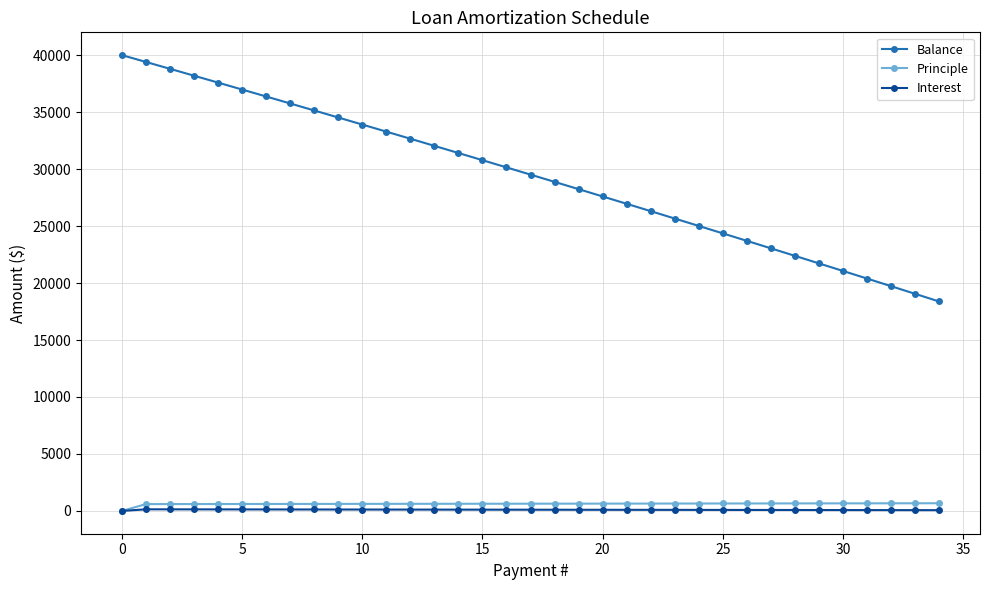

What is the maximum value shown in the chart?

40000.0